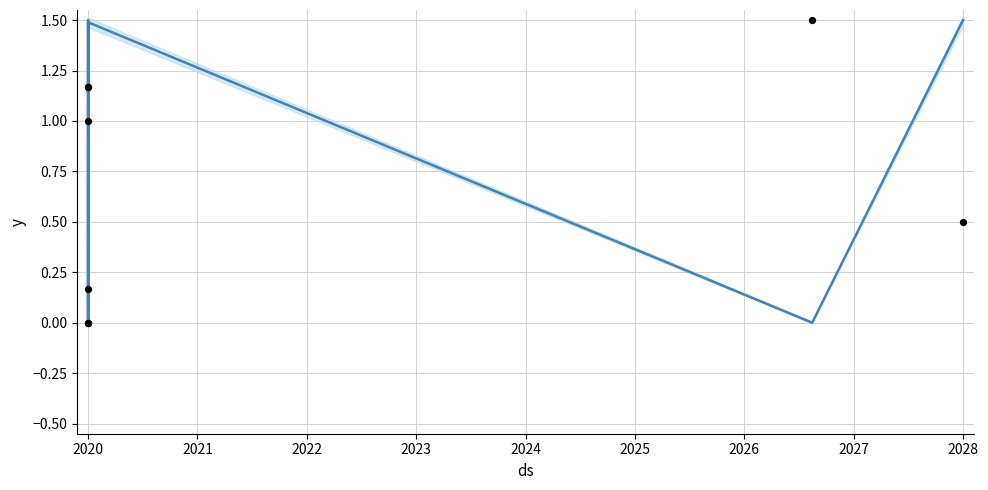

At how many categories does at least one series exceed 1?

7